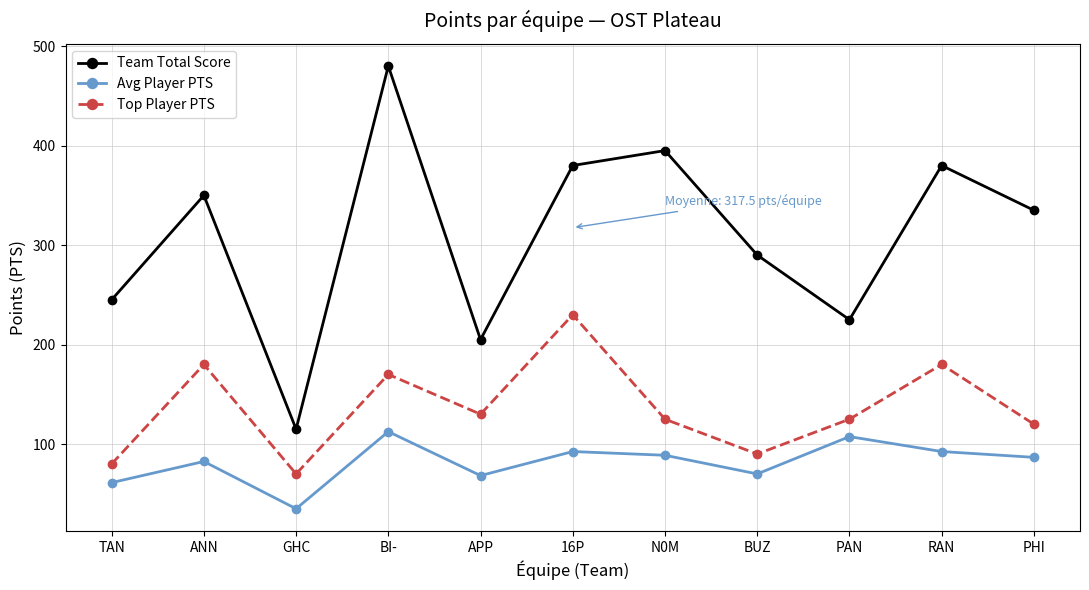

What value does the Top Player PTS series have at TAN?

80.0